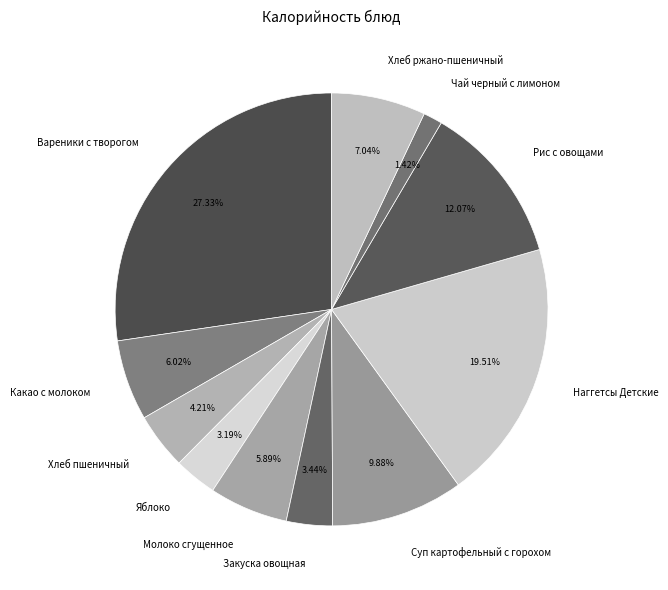

Count the number of slices in the pie.

11